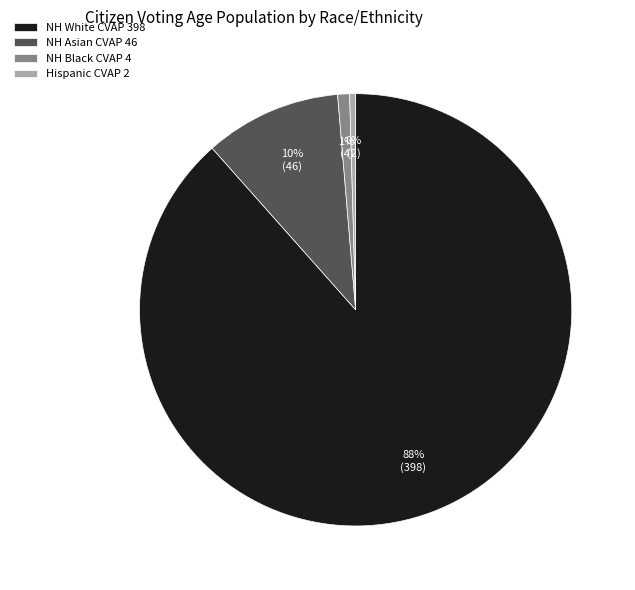

Between NH White CVAP 398 and NH Asian CVAP 46, which is larger?

NH White CVAP 398